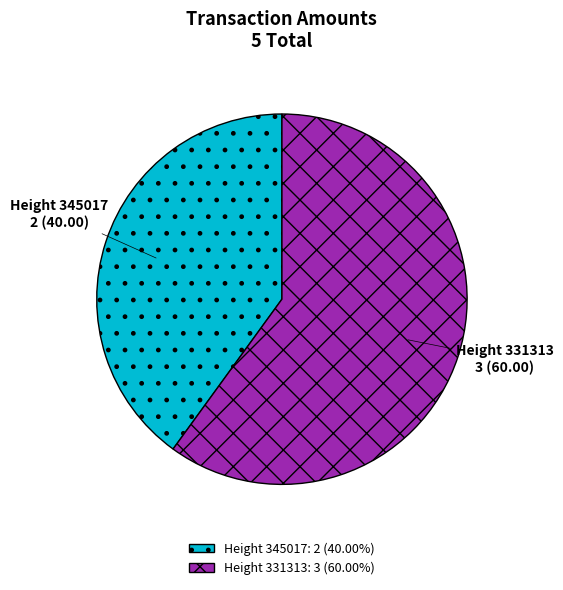

Is there any slice that represents more than half of the pie?

Yes